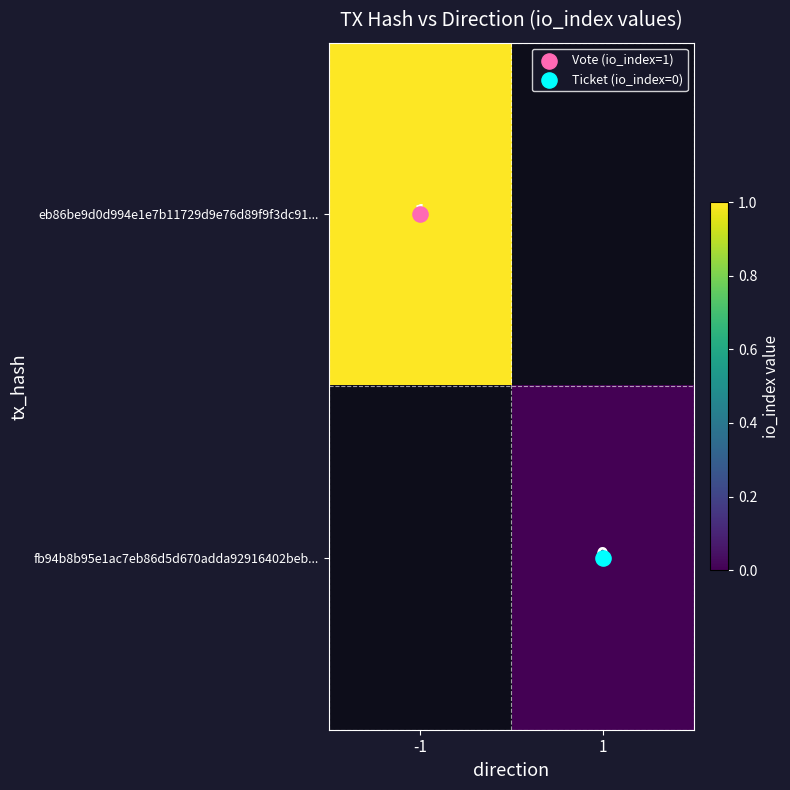

What is the minimum value for eb86be9d0d994e1e7b11729d9e76d89f9f3dc91...?

1.0